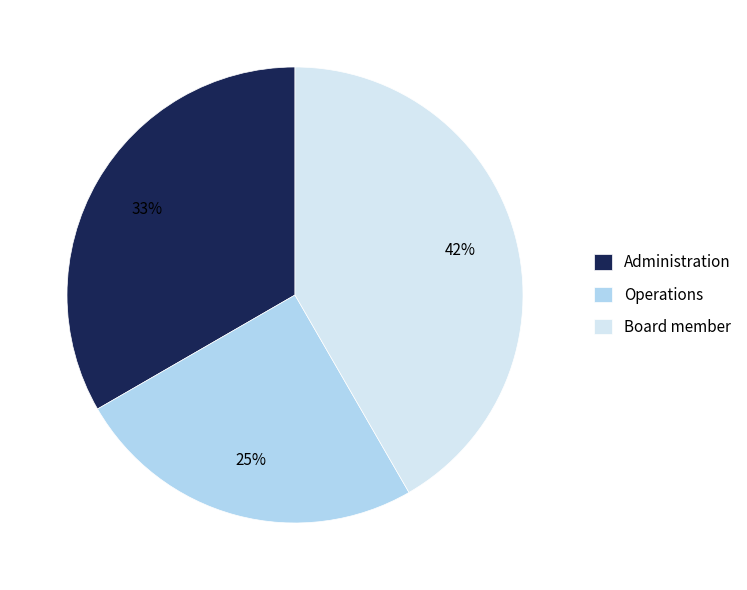

What is the ratio of the value at Operations to the value at Administration?

0.8